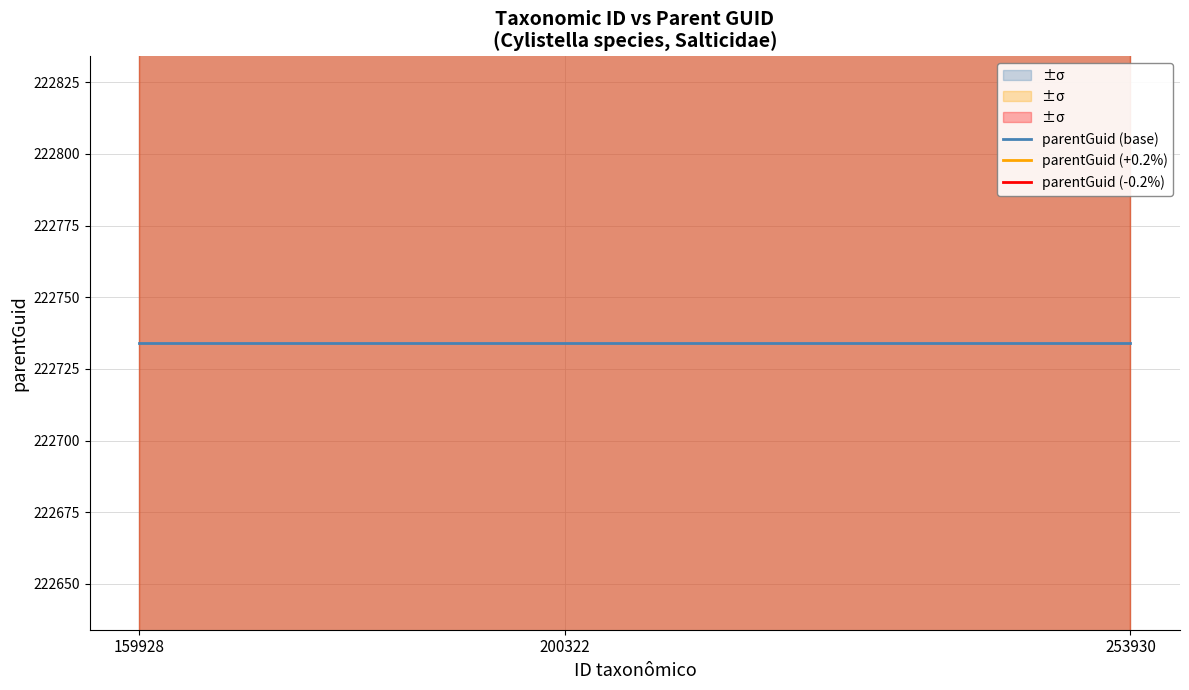

Is it true that parentGuid (-0.2%) equals 222288.5 at 253930?

True